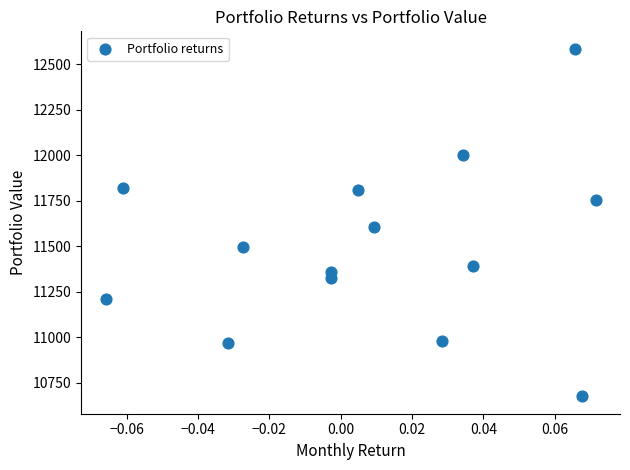

What Y value in the scatter plot is closest to 11630?

11603.4